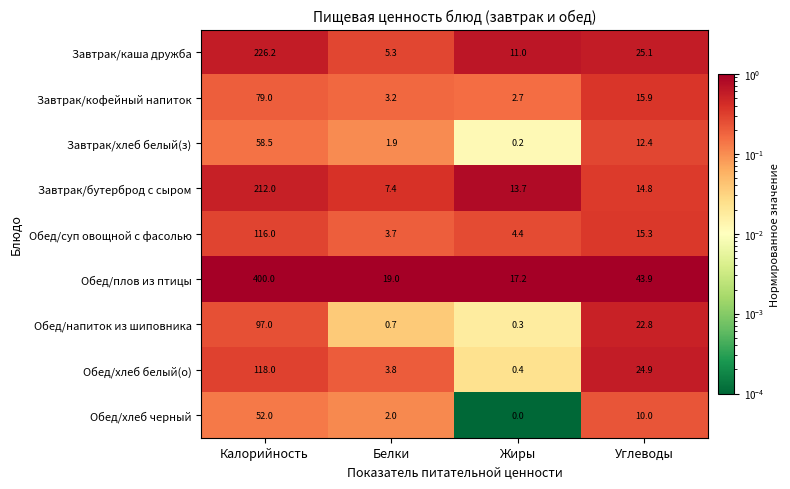

The Завтрак/хлеб белый(з) series shows 3.1 at Белки. True or false?

False